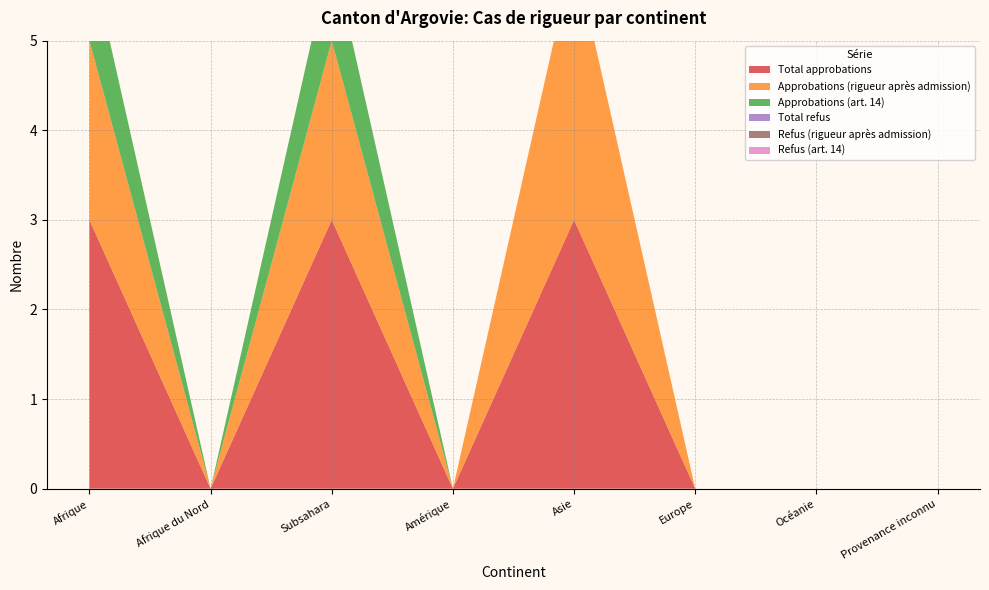

Reading left to right, list all the values displayed in this chart.

Total approbations: 3	0	3	0	3	0	0	0
Approbations (rigueur après admission): 2	0	2	0	3	0	0	0
Approbations (art. 14): 1	0	1	0	0	0	0	0
Total refus: 0	0	0	0	0	0	0	0
Refus (rigueur après admission): 0	0	0	0	0	0	0	0
Refus (art. 14): 0	0	0	0	0	0	0	0